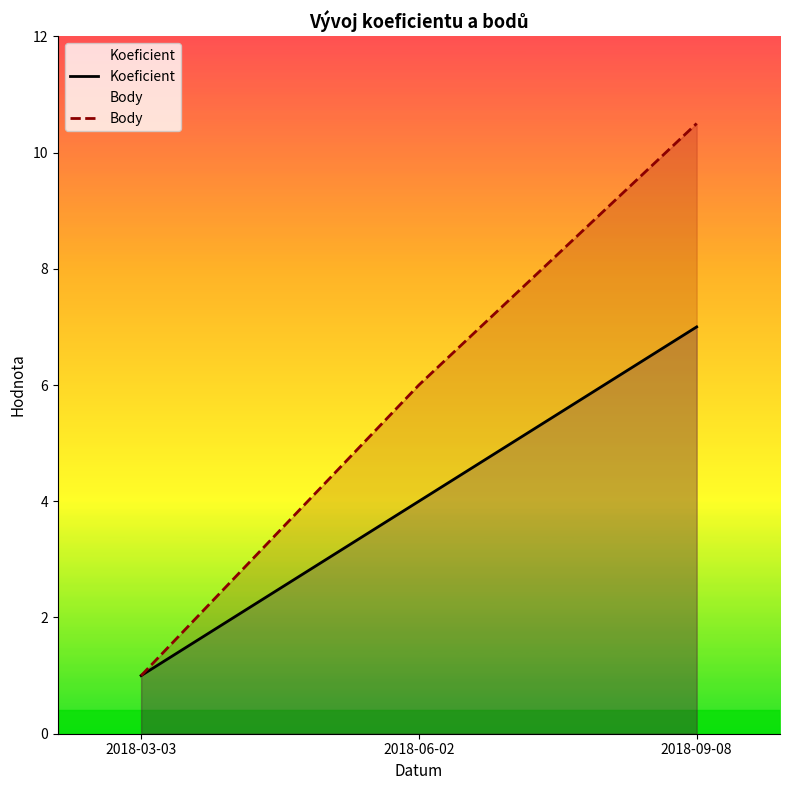

How many lines are shown in the chart?

2